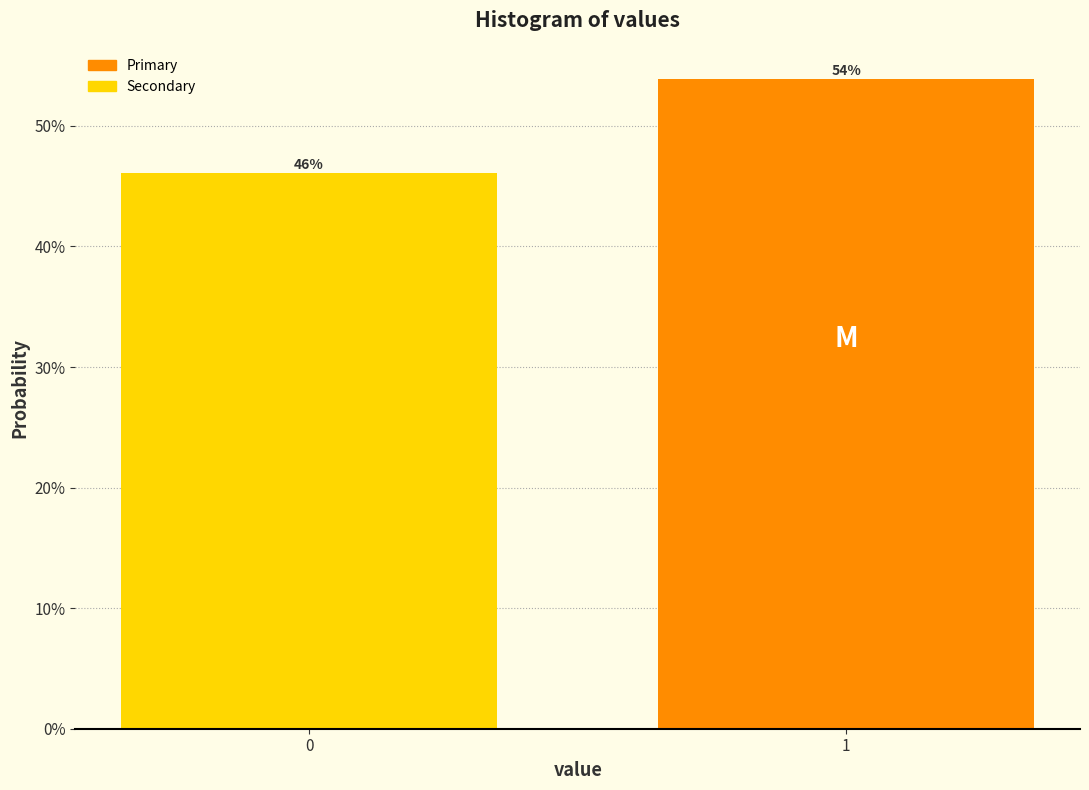

Are the bars horizontal?

No